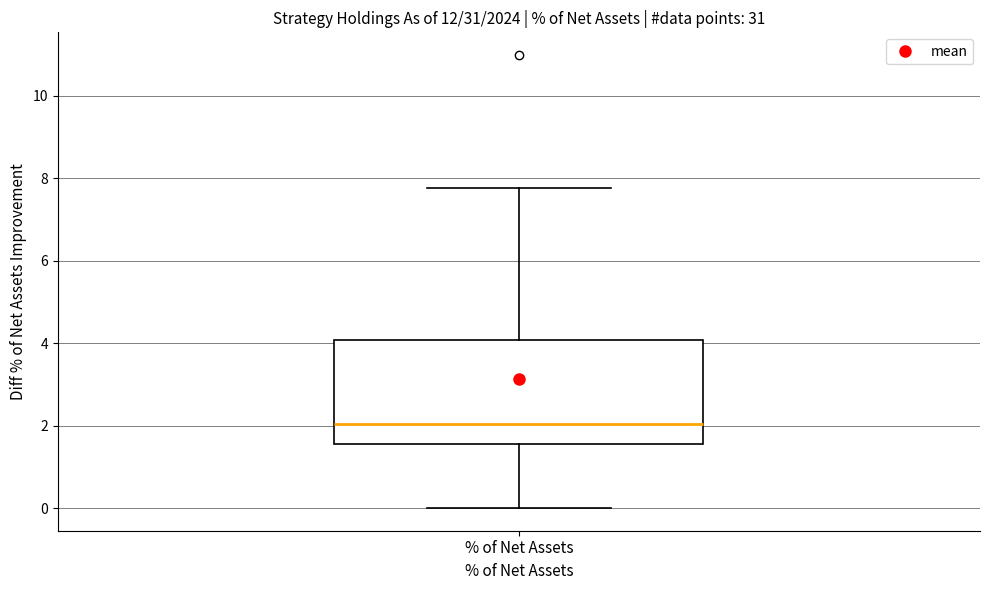

Read this box plot against the y-axis: the position of the median line, the range covered by the box, and the ends of both whiskers. The values are not printed on the chart, so give them approximately, as read against the axis.

median 2.0, box 1.6 to 4.0, whiskers 0.0 to 7.8